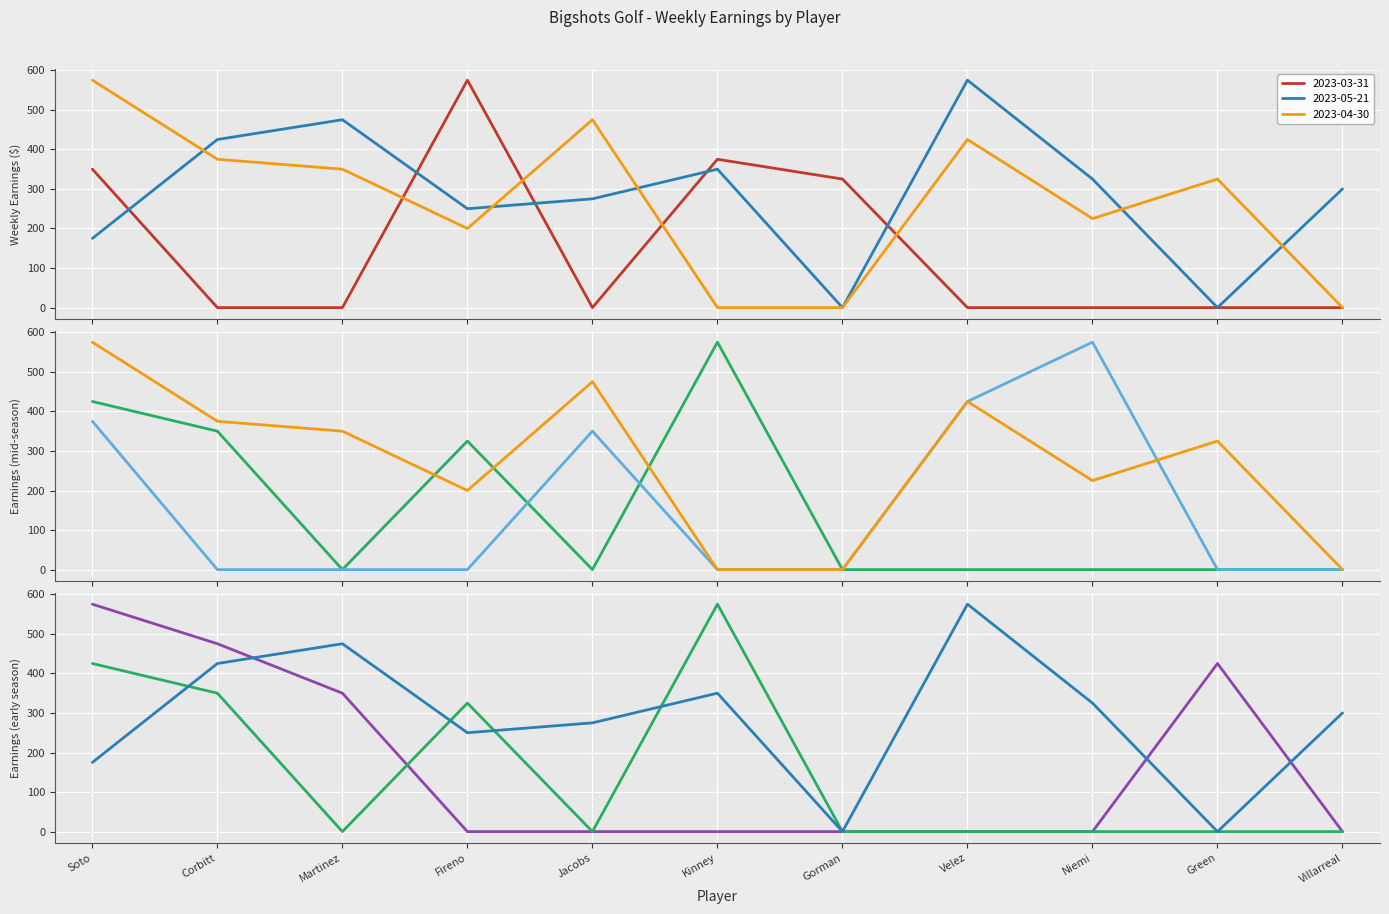

At which label does 2023-03-31 reach its minimum?

Corbitt